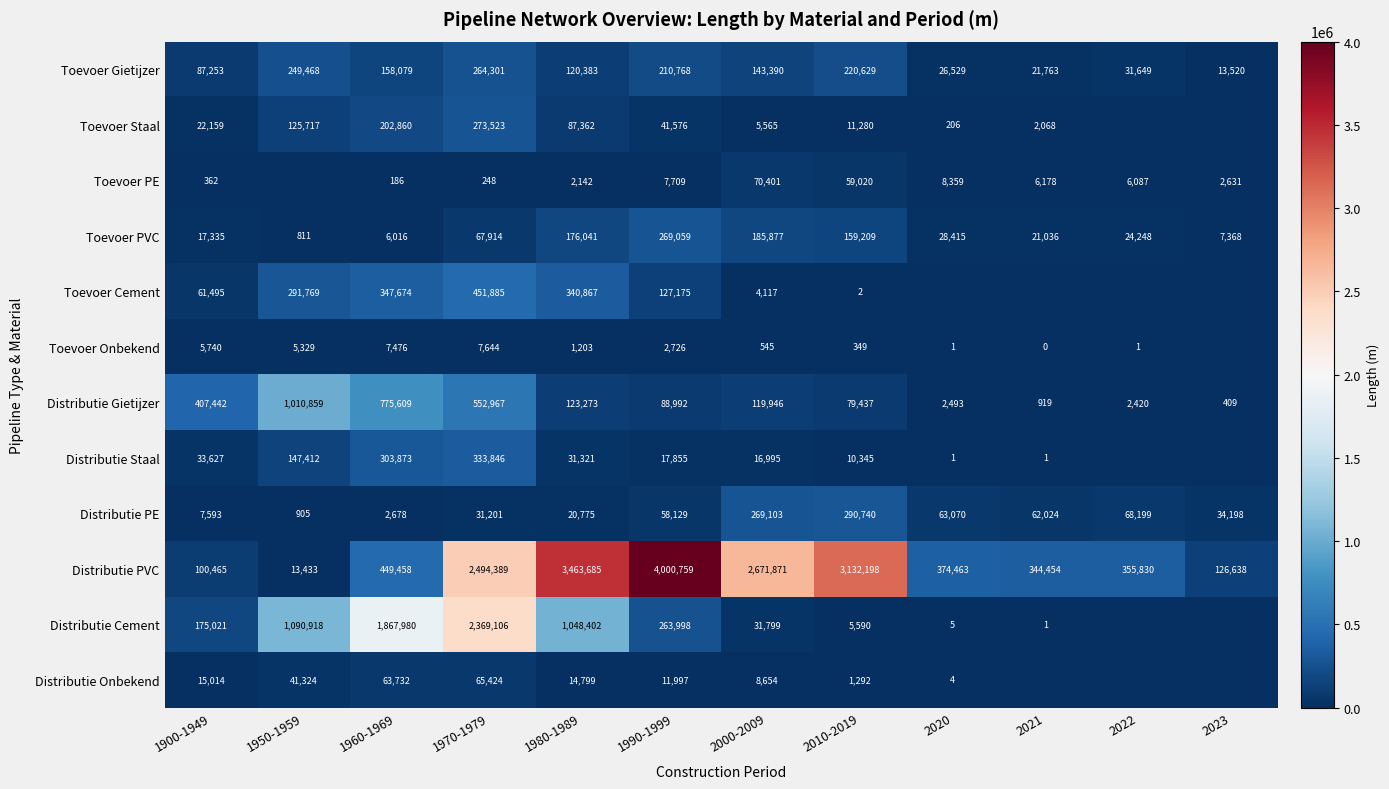

True or false: Toevoer PE has a value of 13277 at 2020.

False